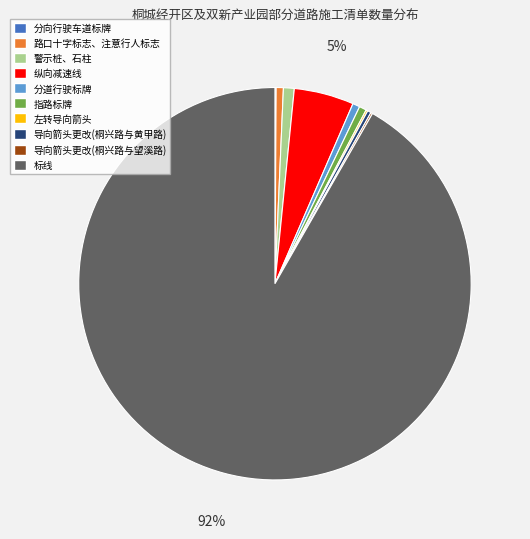

Do 警示桩、石柱 and 分道行驶标牌 together represent more than half of the pie?

No